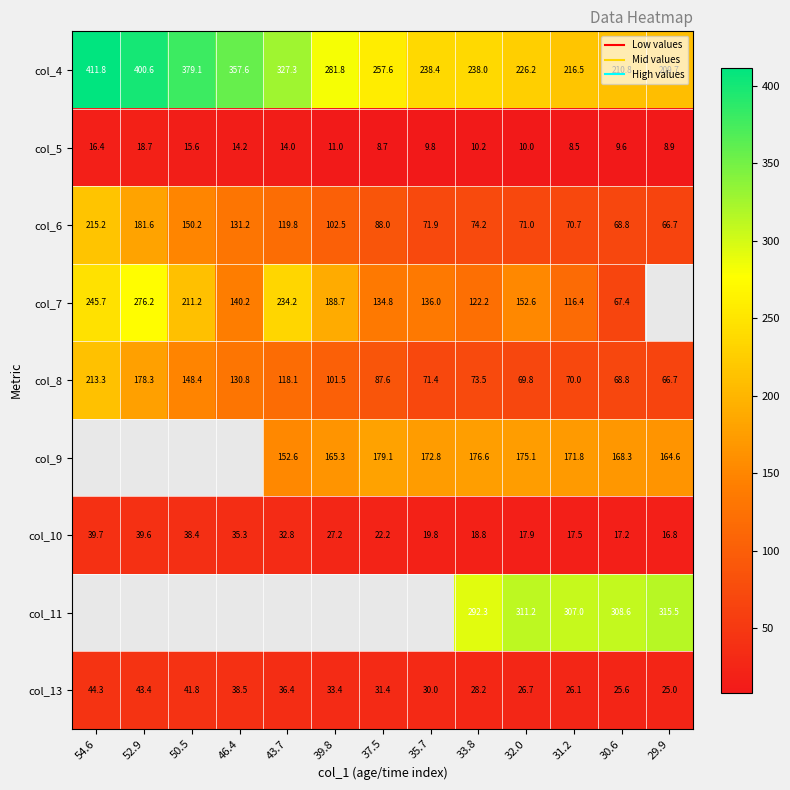

Which series changed the most between 43.7 and 30.6?

col_7